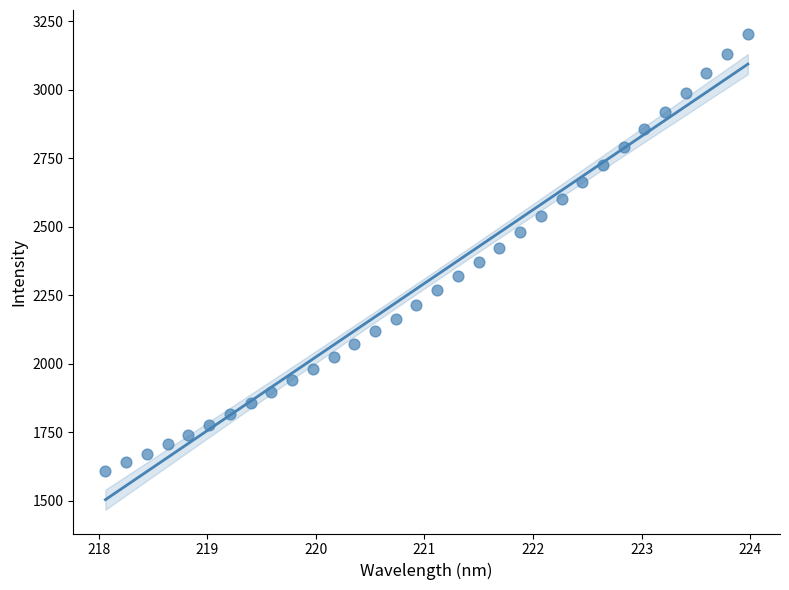

What is the range of X values (max minus min)?

5.9